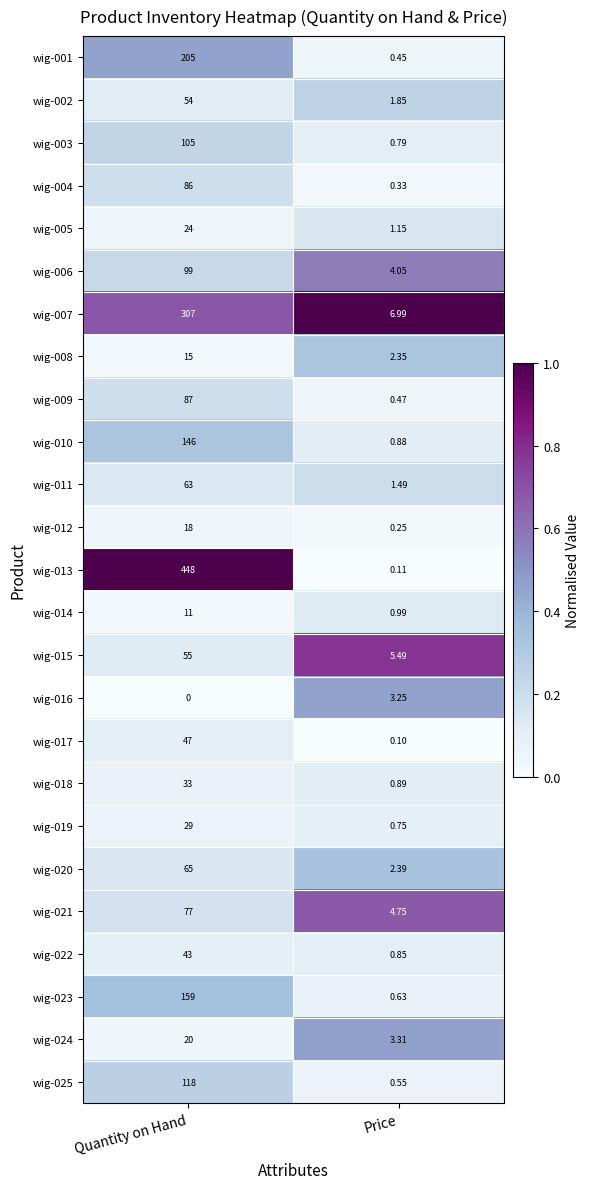

Where does the wig-016 series first go above 3?

Price